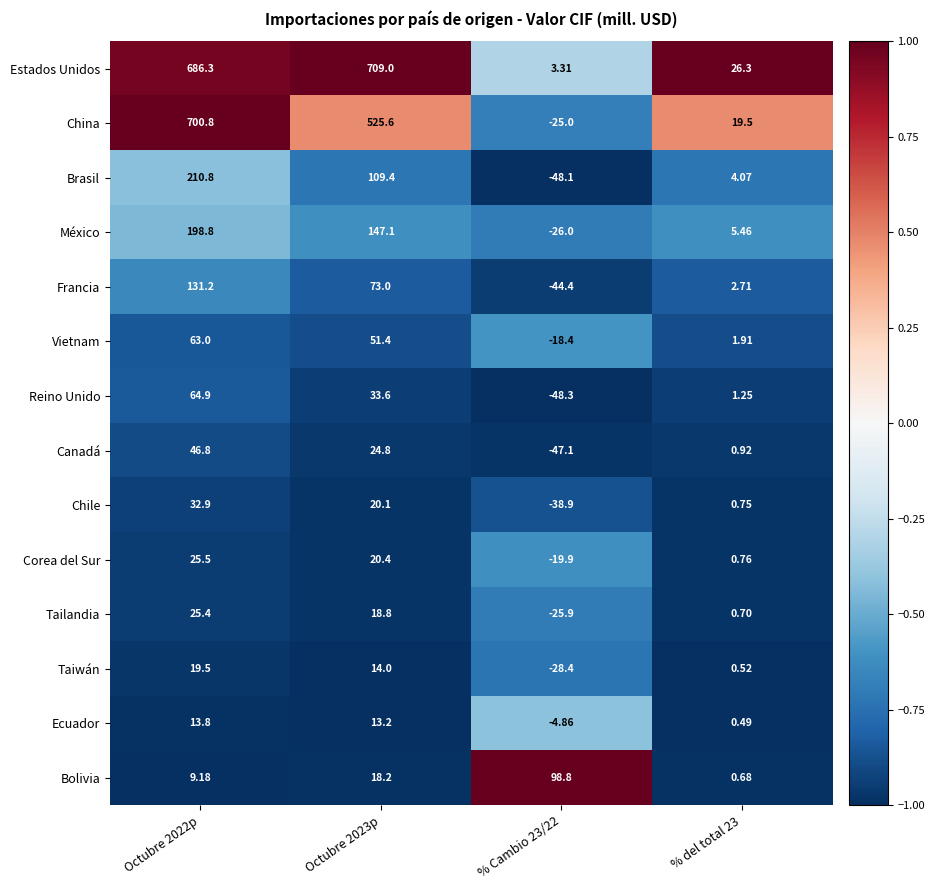

At which category is the sum across all series the highest?

Octubre 2022p